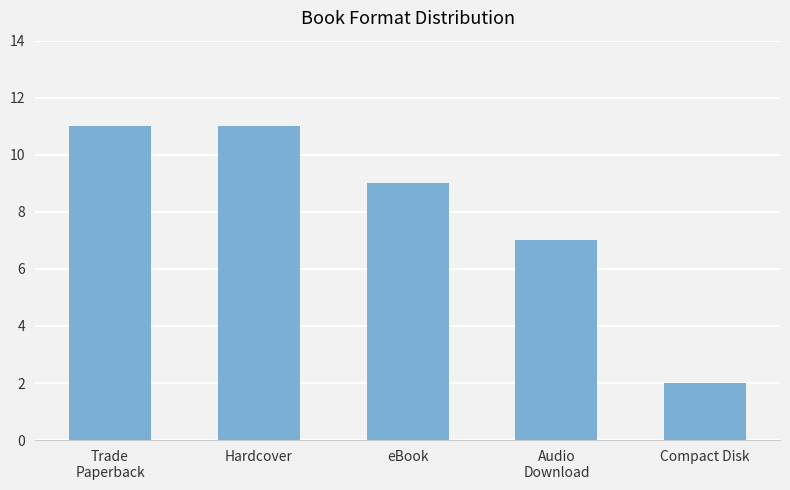

Does the chart contain any negative values?

No